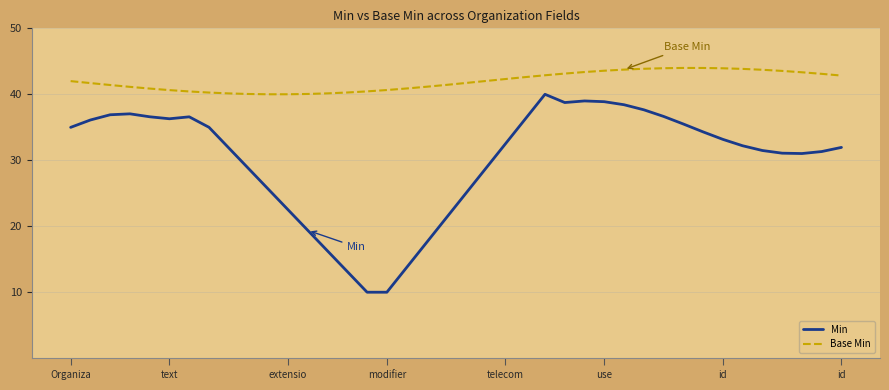

Rank the series by their maximum value, from lowest to highest.

Min, Base Min